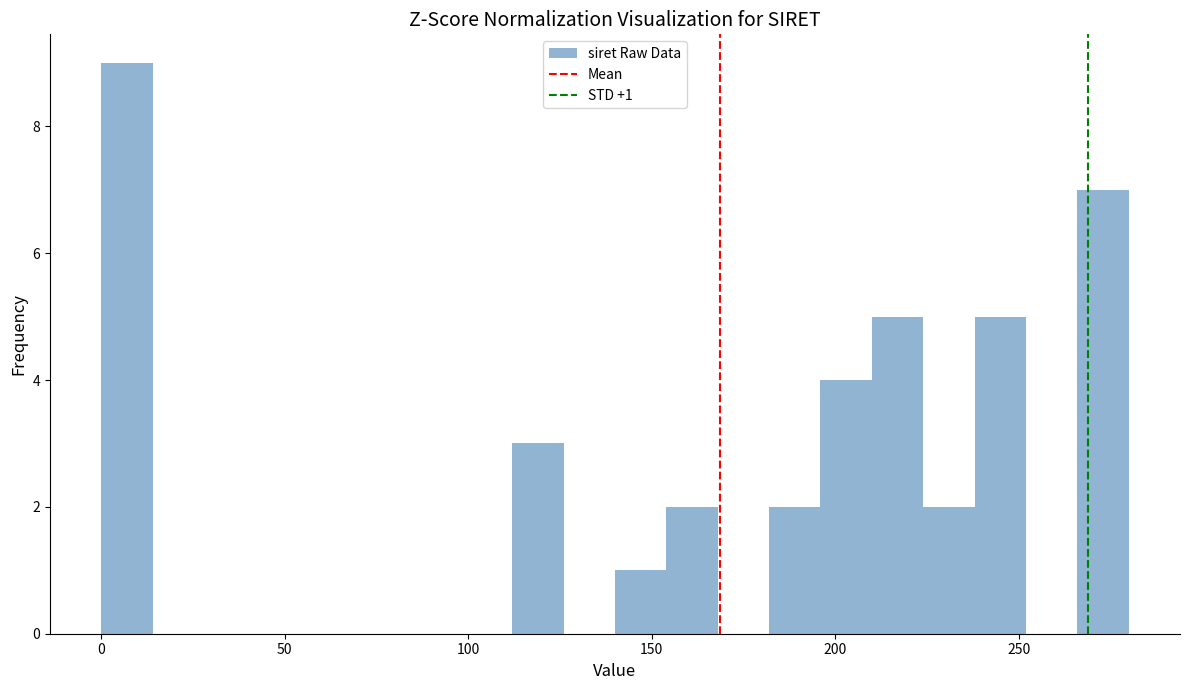

Around what value on the x-axis is the tallest bar? Give the approximate position of its centre, as read against the axis.

5